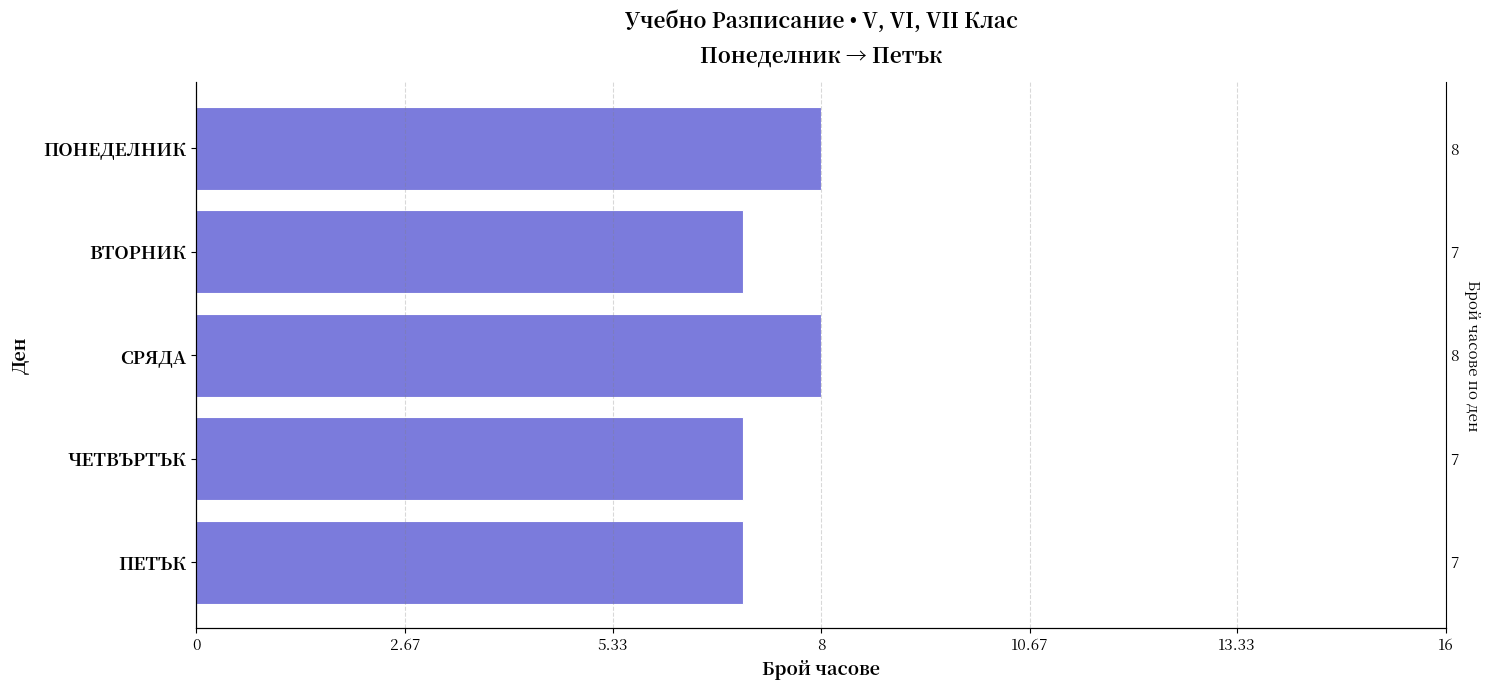

What is the maximum value shown in the chart?

8